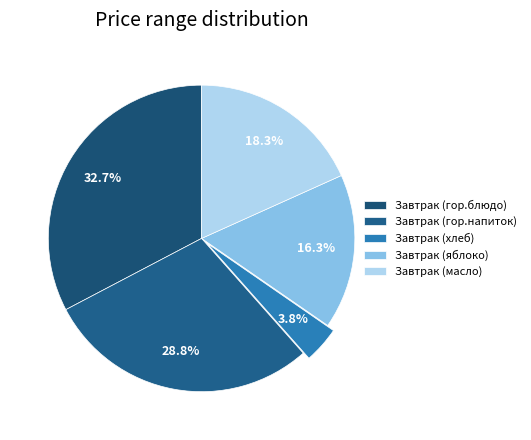

Which category has the biggest portion of the pie?

Завтрак (гор.блюдо)